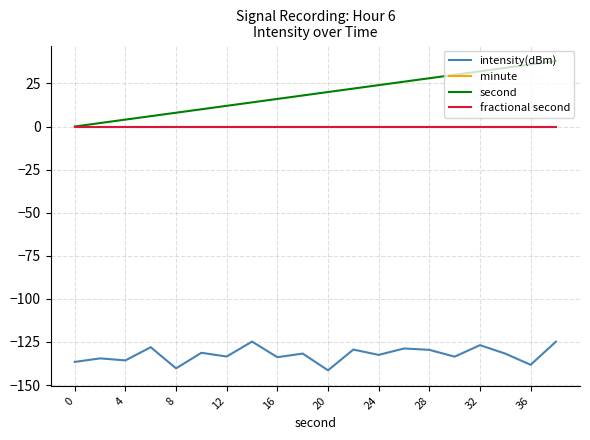

Reading left to right, transcribe all the data shown in this chart.

intensity(dBm): -136.6	-134.5	-135.7	-128.0	-140.3	-131.3	-133.4	-124.8	-133.8	-131.7	-141.5	-129.4	-132.5	-128.8	-129.6	-133.5	-126.8	-131.8	-138.3	-124.8
minute: 0.0	0.0	0.0	0.0	0.0	0.0	0.0	0.0	0.0	0.0	0.0	0.0	0.0	0.0	0.0	0.0	0.0	0.0	0.0	0.0
second: 0.0	2.0	4.0	6.0	8.0	10.0	12.0	14.0	16.0	18.0	20.0	22.0	24.0	26.0	28.0	30.0	32.0	34.0	36.0	38.0
fractional second: 0.0	0.0	0.0	0.0	0.0	0.0	0.0	0.0	0.0	0.0	0.0	0.0	0.0	0.0	0.0	0.0	0.0	0.0	0.0	0.0